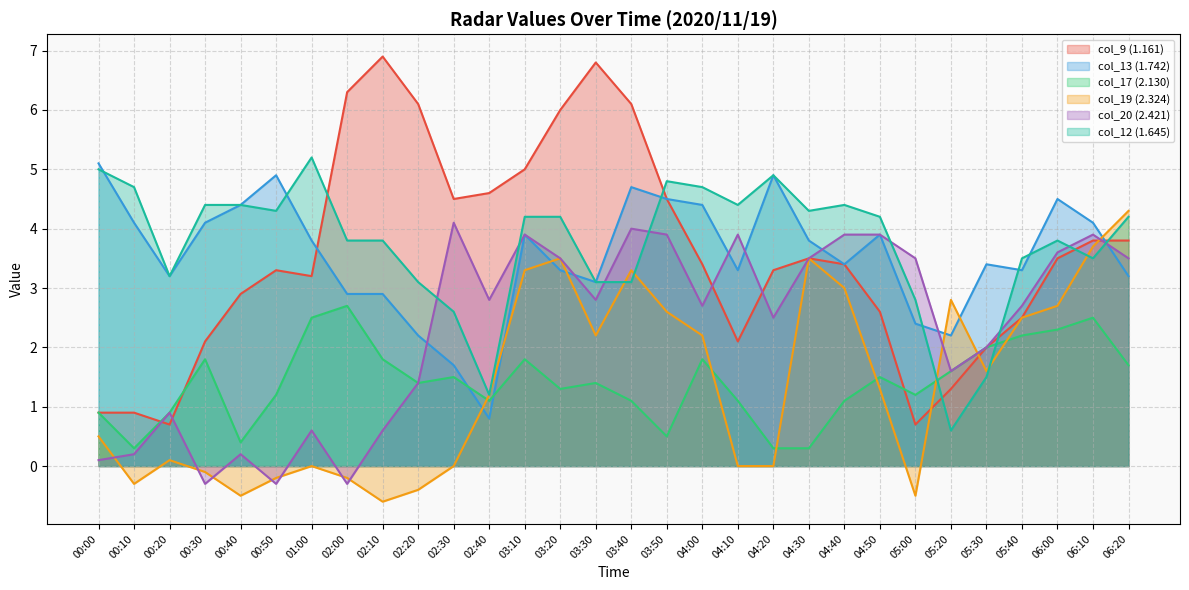

Where is col_17 (2.130) nearest to the value 1?

00:00